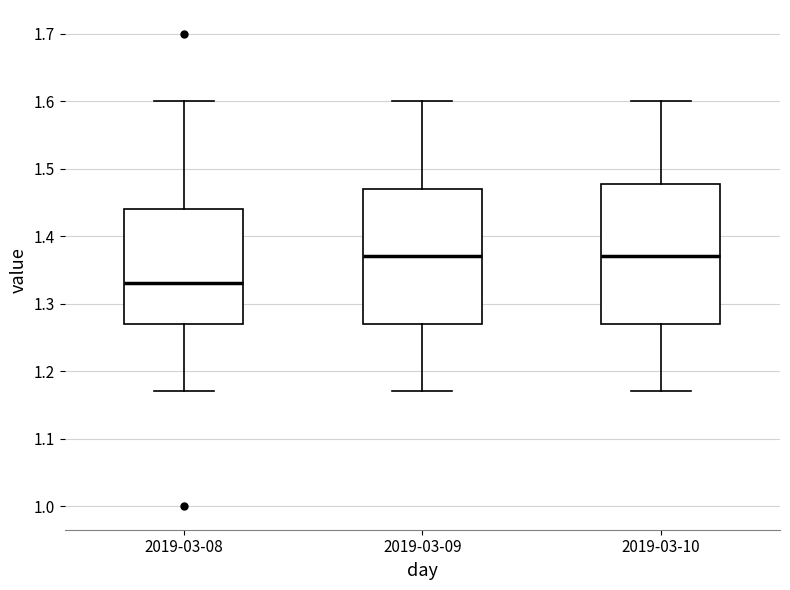

Reading left to right, transcribe this box plot: for each box, give where its median line is, the range the box spans, and where its two whiskers end, as read against the y-axis. The values are not printed on the chart, so give them approximately, as read against the axis.

2019-03-08: median 1.33, box 1.27 to 1.44, whiskers 1.17 to 1.60
2019-03-09: median 1.37, box 1.27 to 1.47, whiskers 1.17 to 1.60
2019-03-10: median 1.37, box 1.27 to 1.48, whiskers 1.17 to 1.60